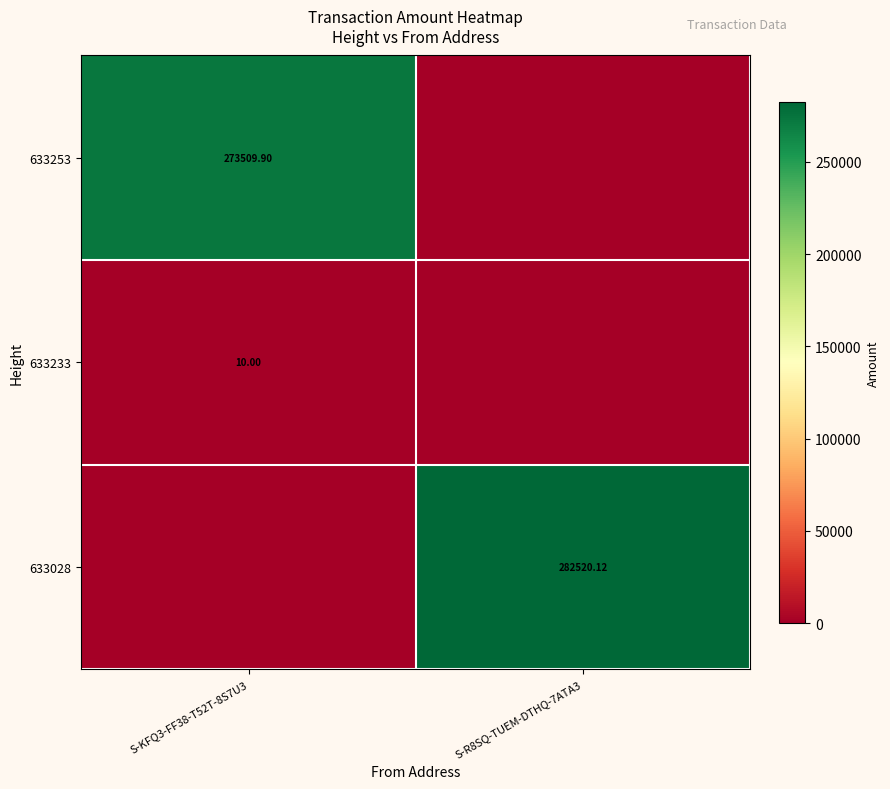

Is the value of 633028 at S-R8SQ-TUEM-DTHQ-7ATA3 greater than the value of 633253 at S-KFQ3-FF38-T52T-8S7U3?

Yes